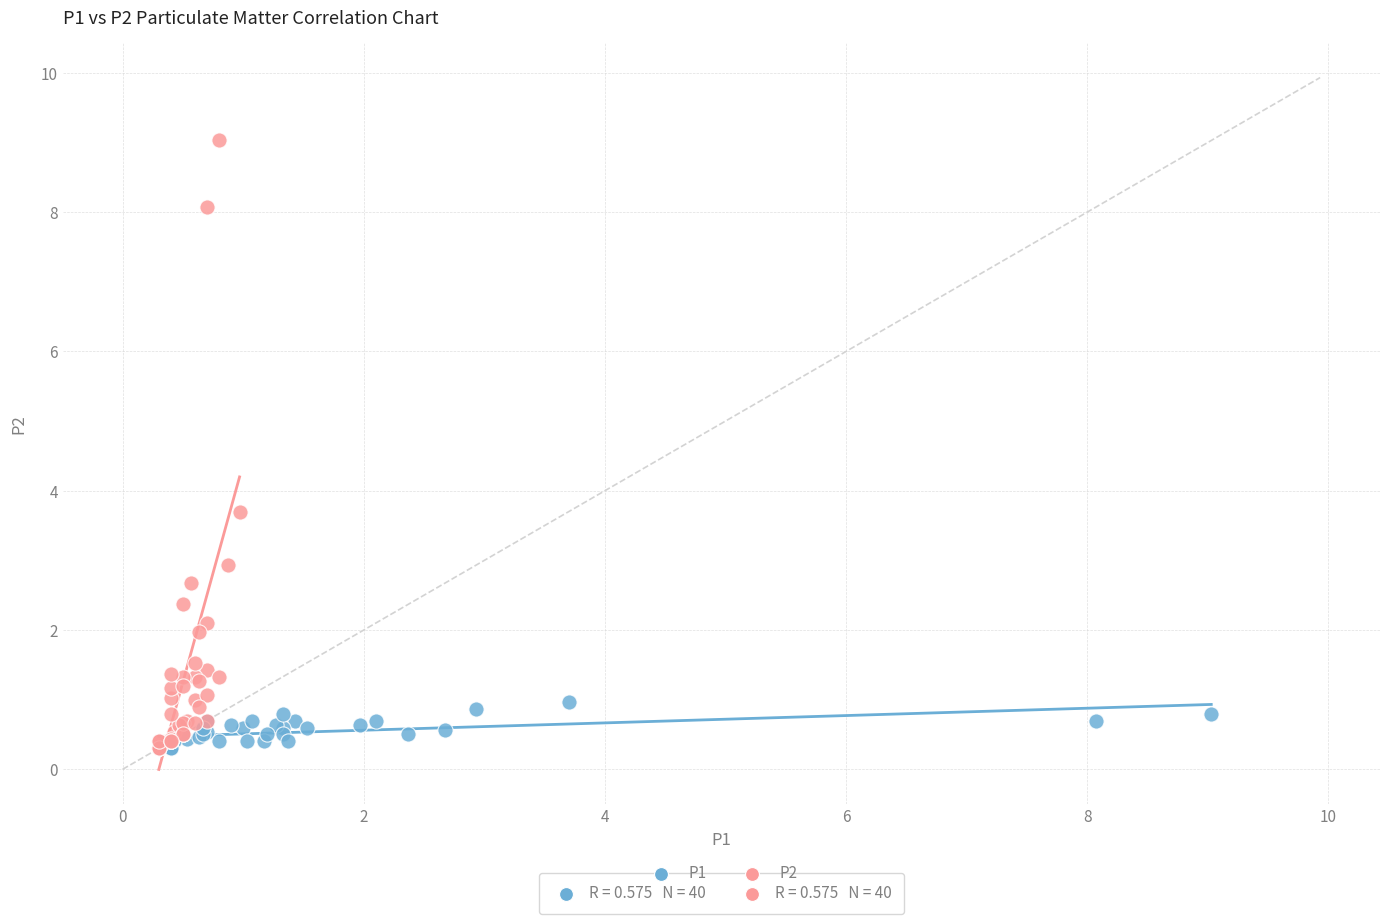

What are all the series names shown in the legend?

P1, P2